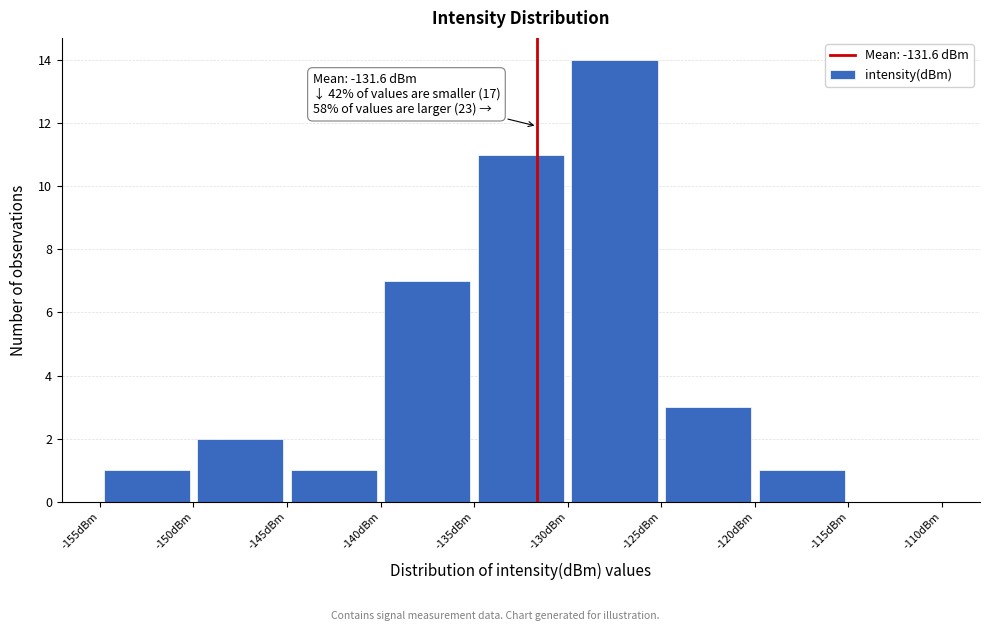

Over which range of the x-axis is the bar tallest?

-130 to -125